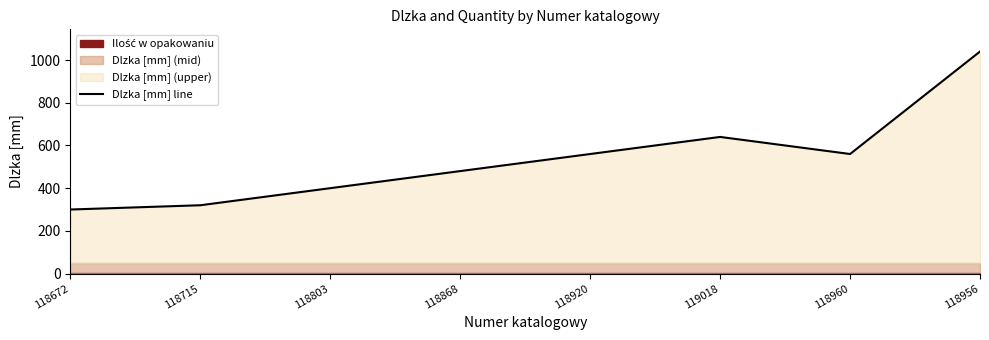

What is the smallest value displayed?

300